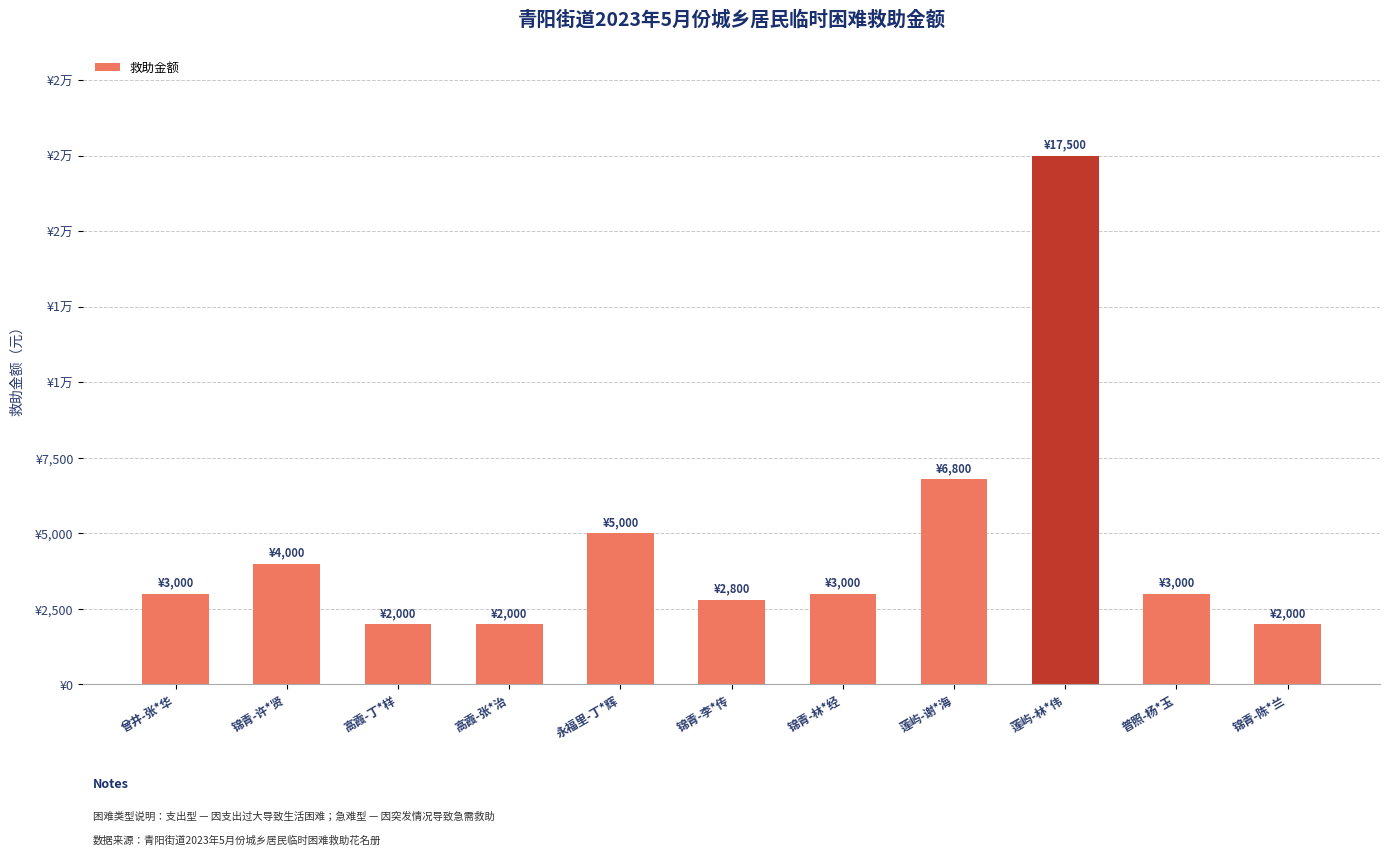

Reading left to right, extract all data points from this chart.

曾井-张*华=3000	锦青-许*贤=4000	高霞-丁*样=2000	高霞-张*治=2000	永福里-丁*辉=5000	锦青-李*传=2800	锦青-林*经=3000	莲屿-谢*海=6800	莲屿-林*伟=17500	普照-杨*玉=3000	锦青-陈*兰=2000